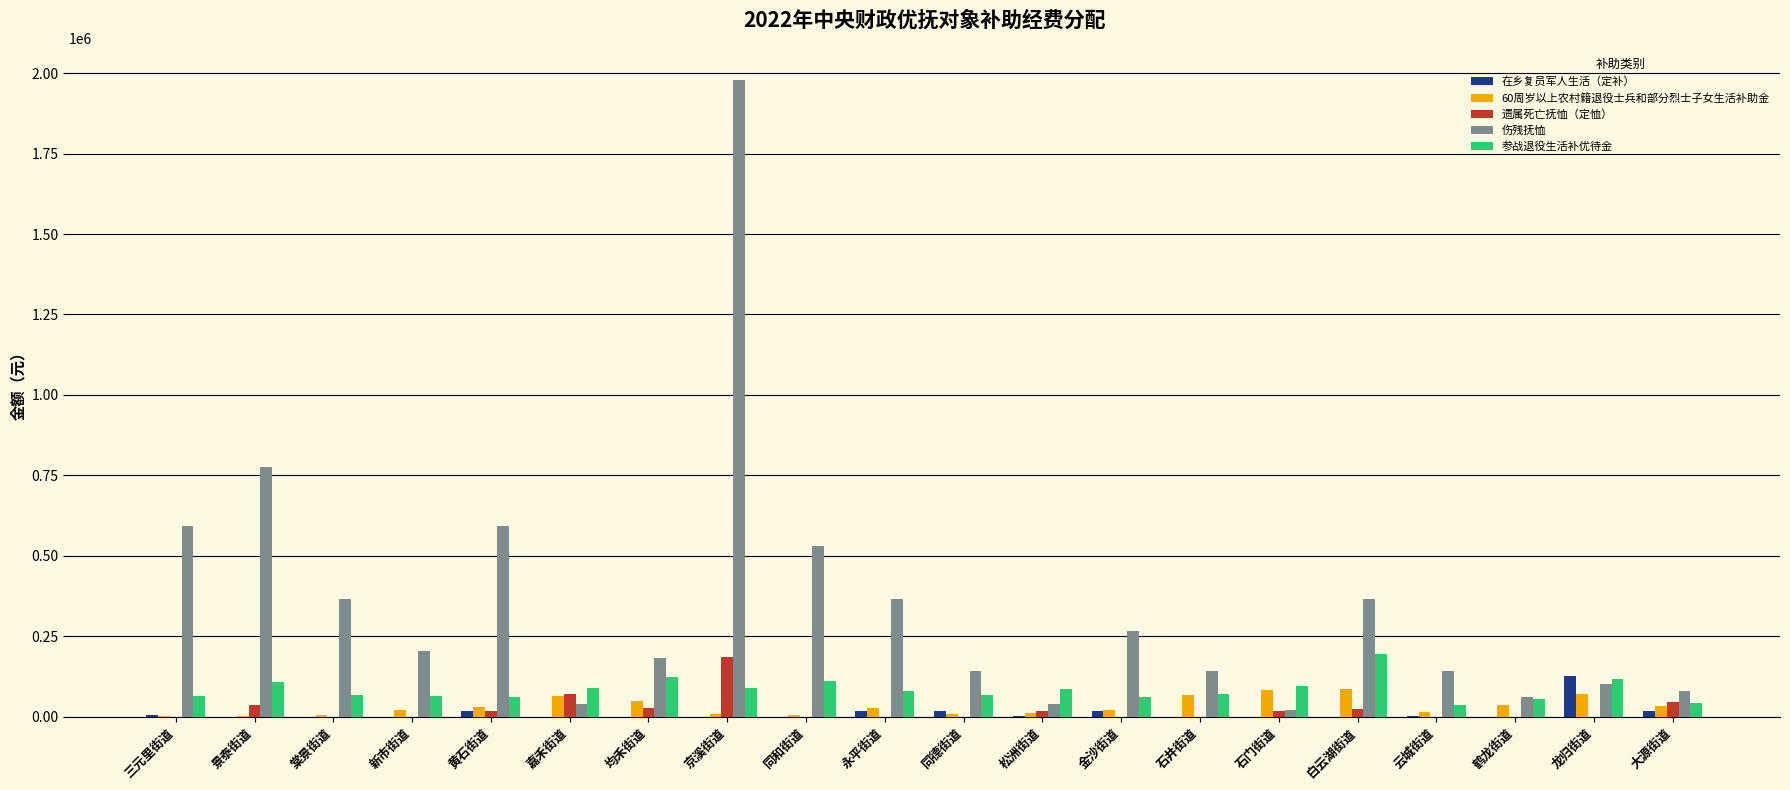

What are all the series names shown in the legend?

在乡复员军人生活（定补）, 60周岁以上农村籍退役士兵和部分烈士子女生活补助金, 遗属死亡抚恤（定恤）, 伤残抚恤, 参战退役生活补优待金